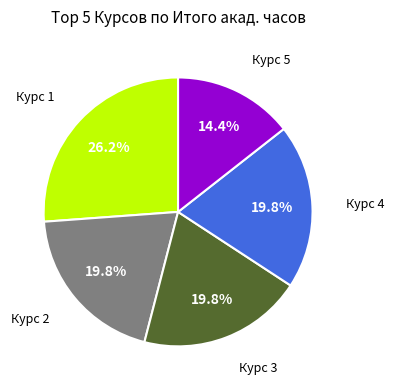

What is the largest slice in the pie chart?

Курс 1